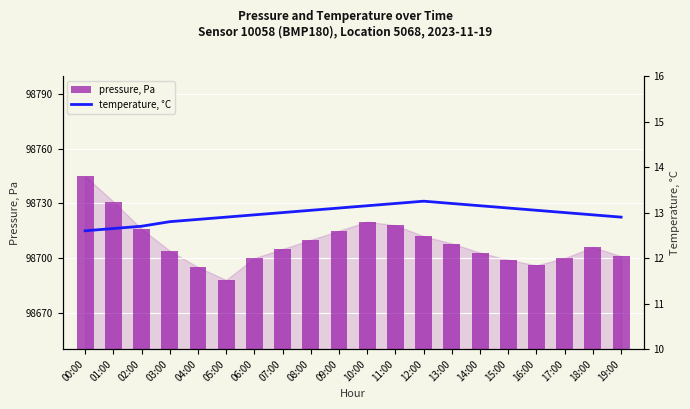

Rank the series by their maximum value, from lowest to highest.

temperature, °C, pressure, Pa